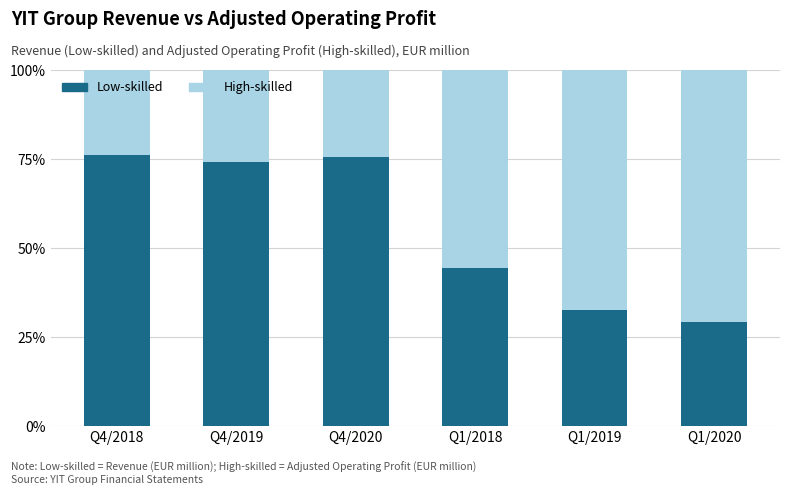

What is the maximum value for Low-skilled?

76.2